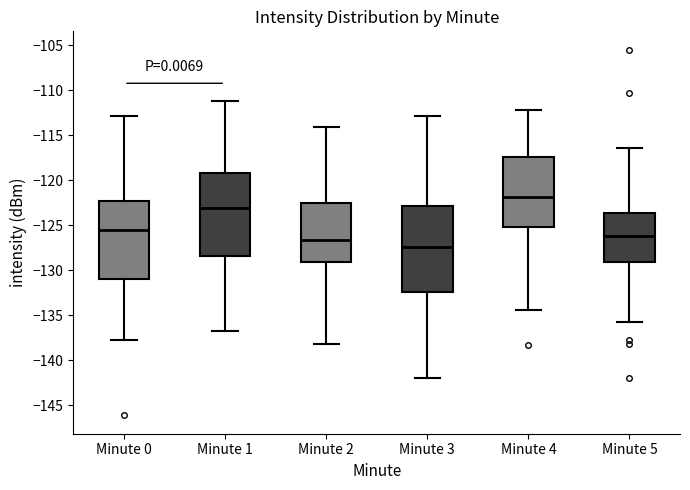

Which box has the highest median line?

Minute 4